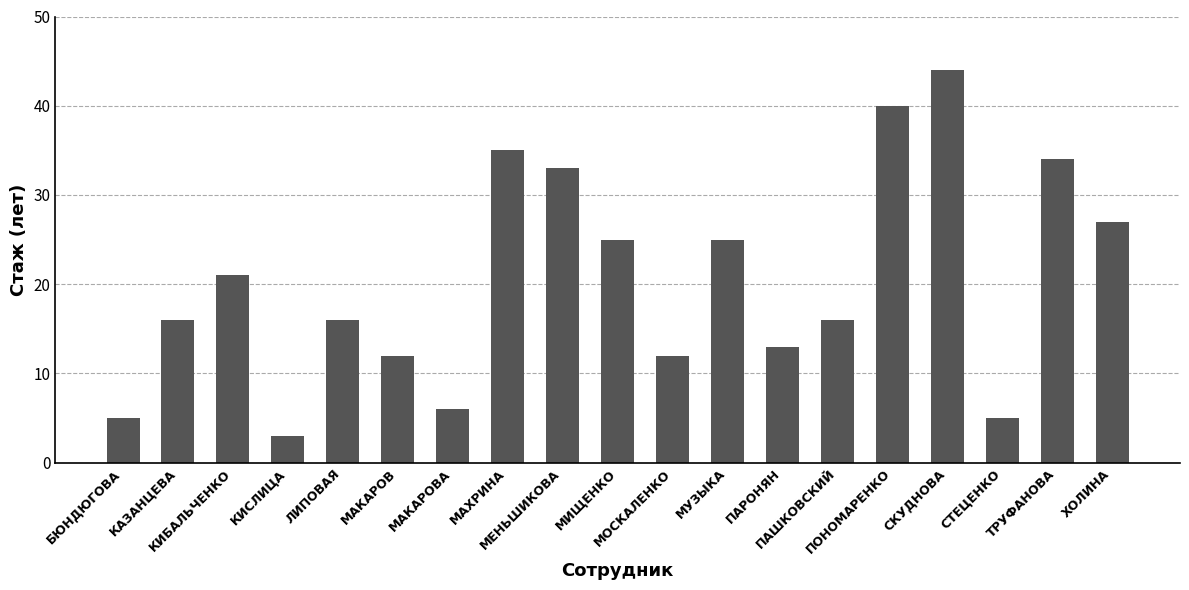

What is the average value?

20